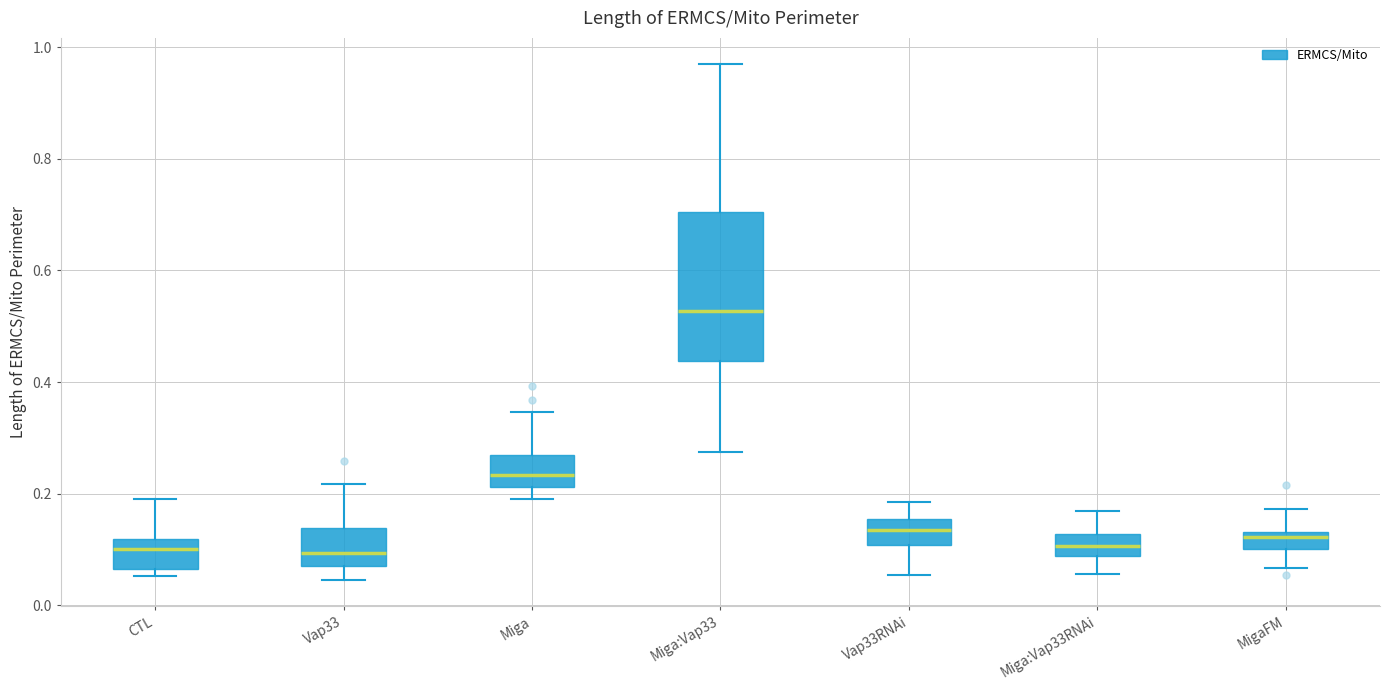

Comparing the boxes themselves (not the whiskers), which one is the tallest?

Miga:Vap33